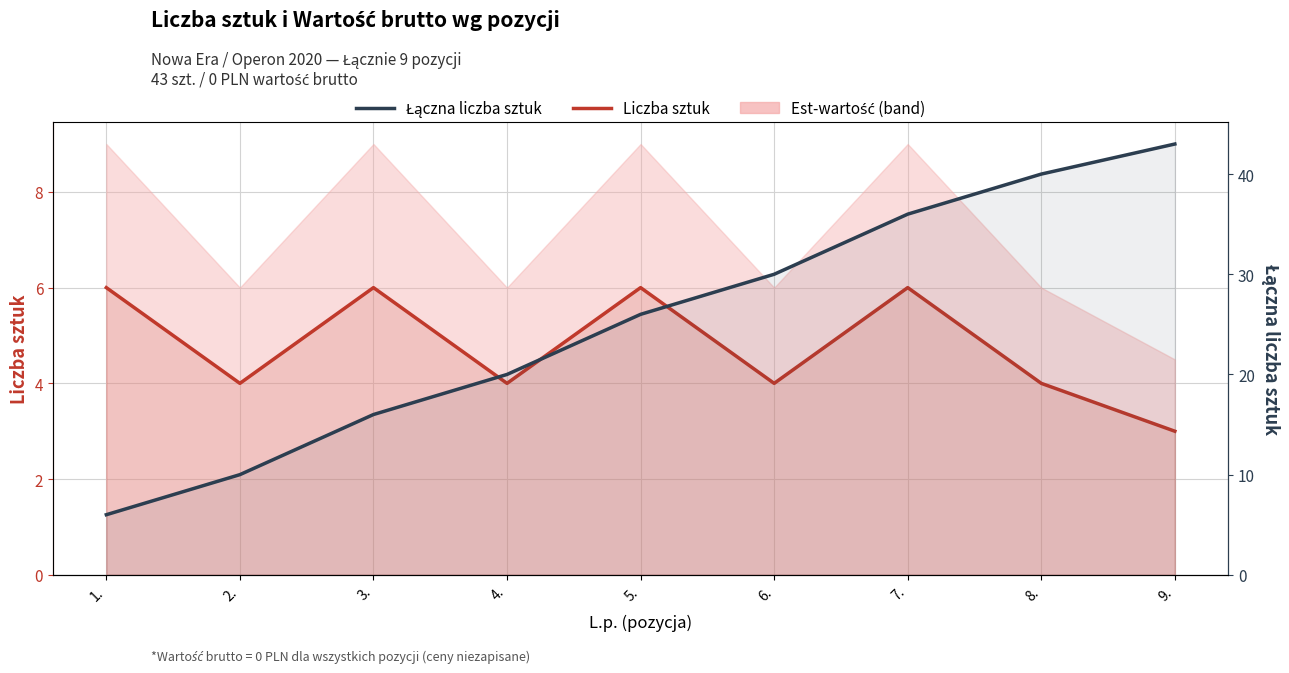

True or false: Łączna liczba sztuk has a value of 25 at 7..

False